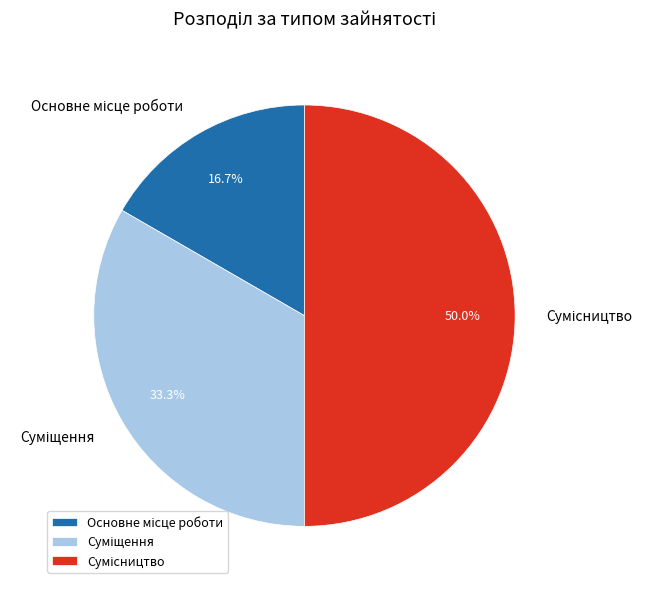

To the nearest percent, what portion does Сумісництво represent?

50%